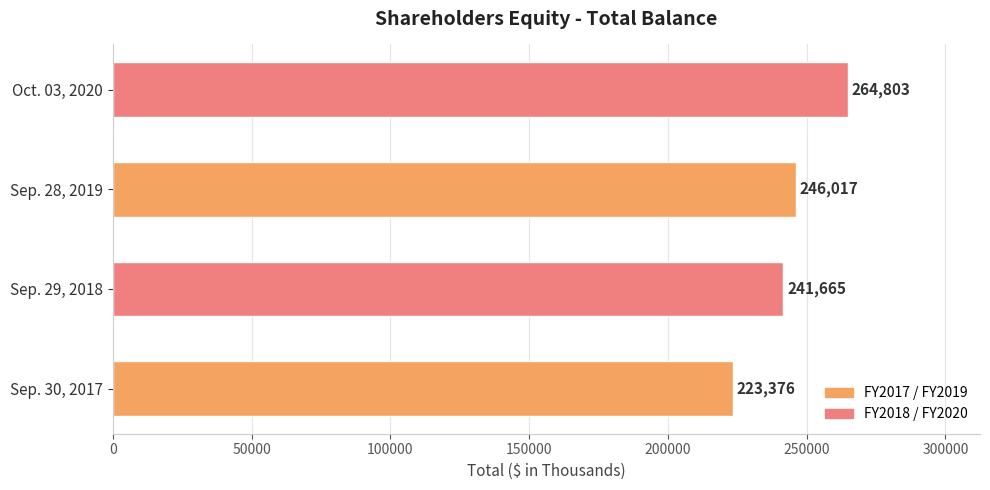

At which category does the chart reach its peak across all series?

Oct. 03, 2020